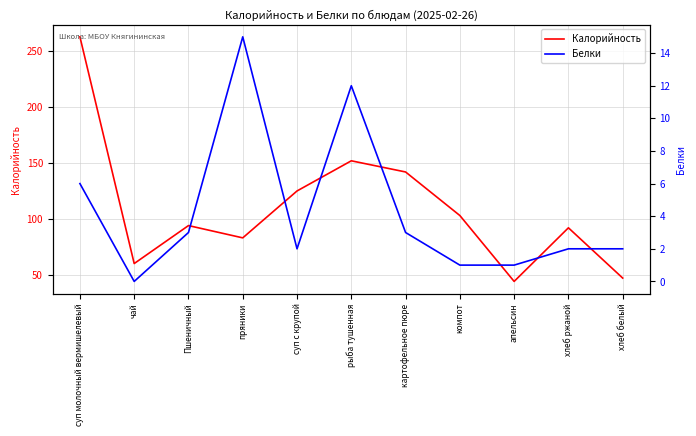

The value of Белки at хлеб ржаной is 1. True or false?

False